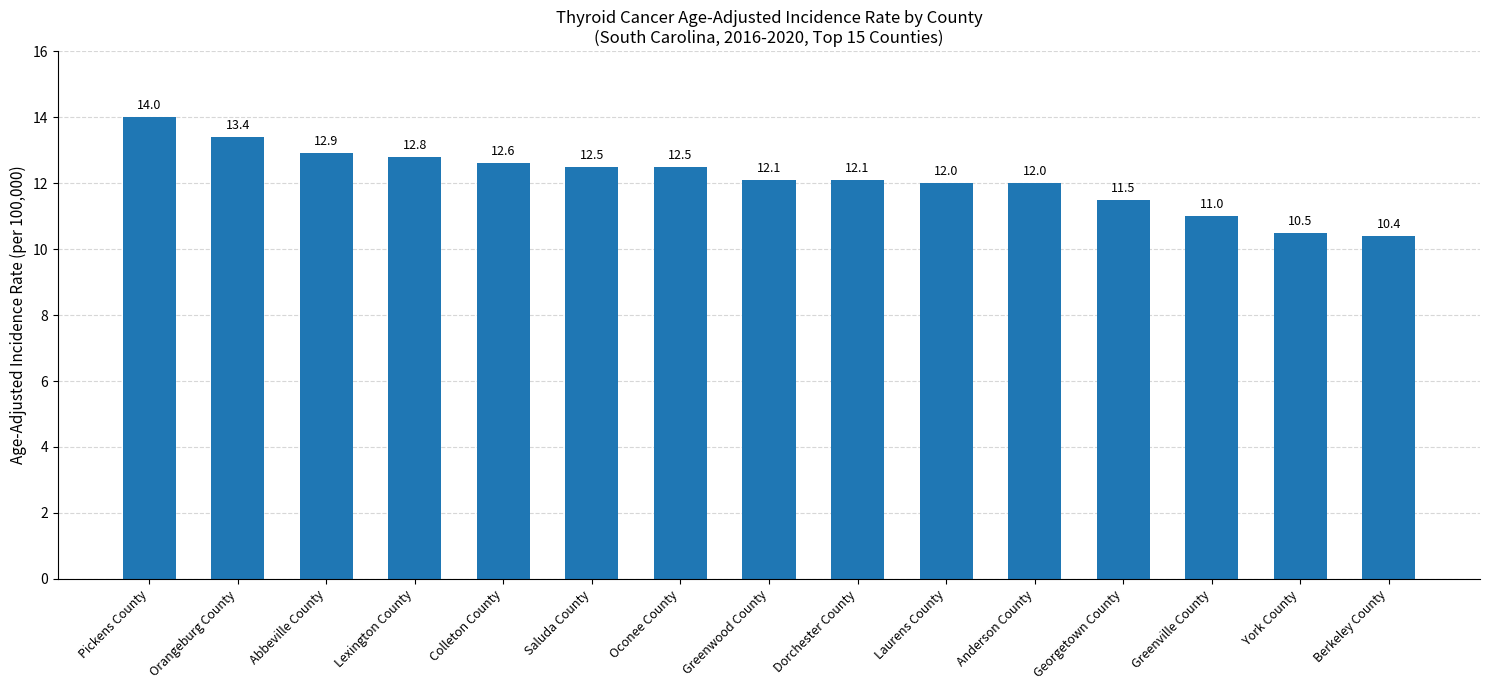

What is the average value?

12.2